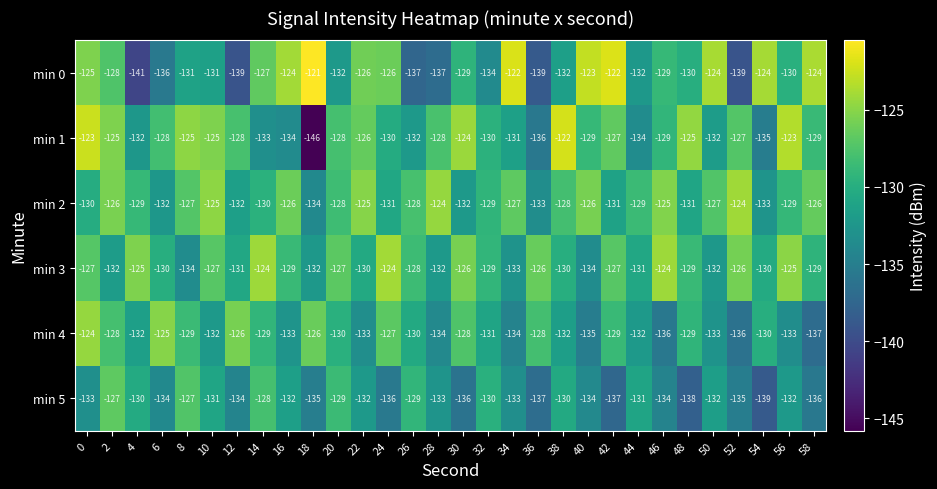

Where is min 3 nearest to the value -129?

16